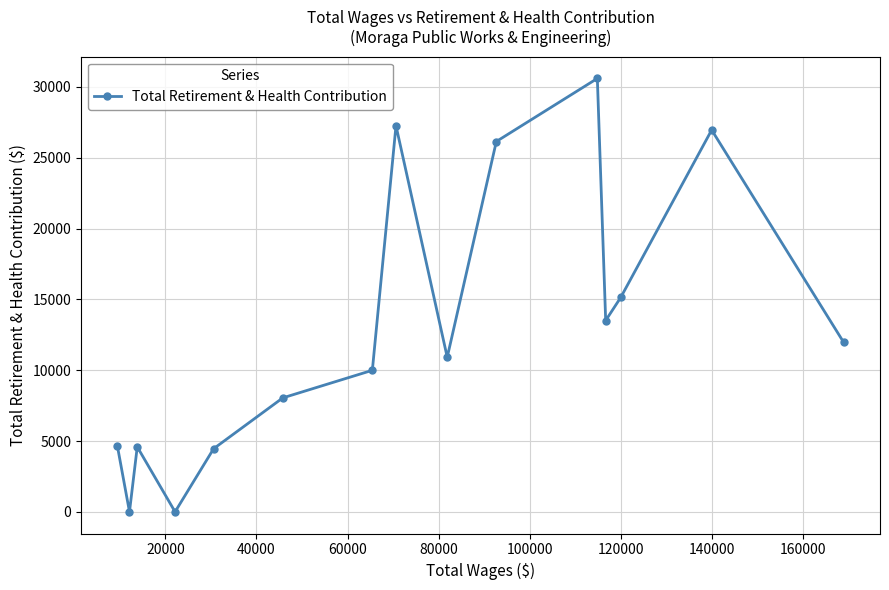

How many points are higher than both their immediate neighbors (excluding endpoints)?

4